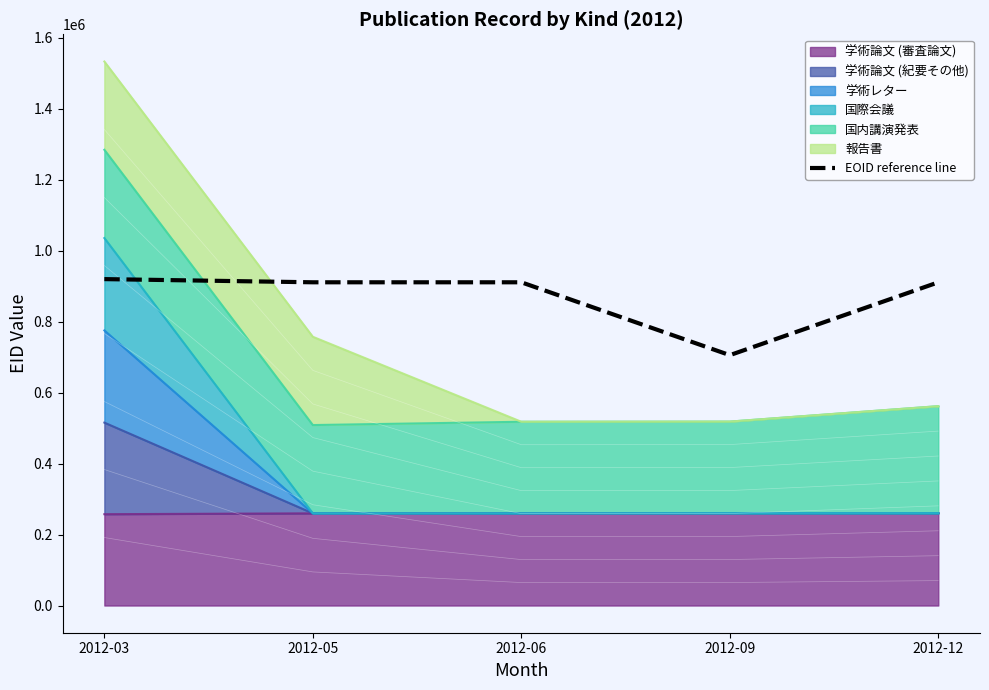

What is the approximate value at 2012-03?

919638.6